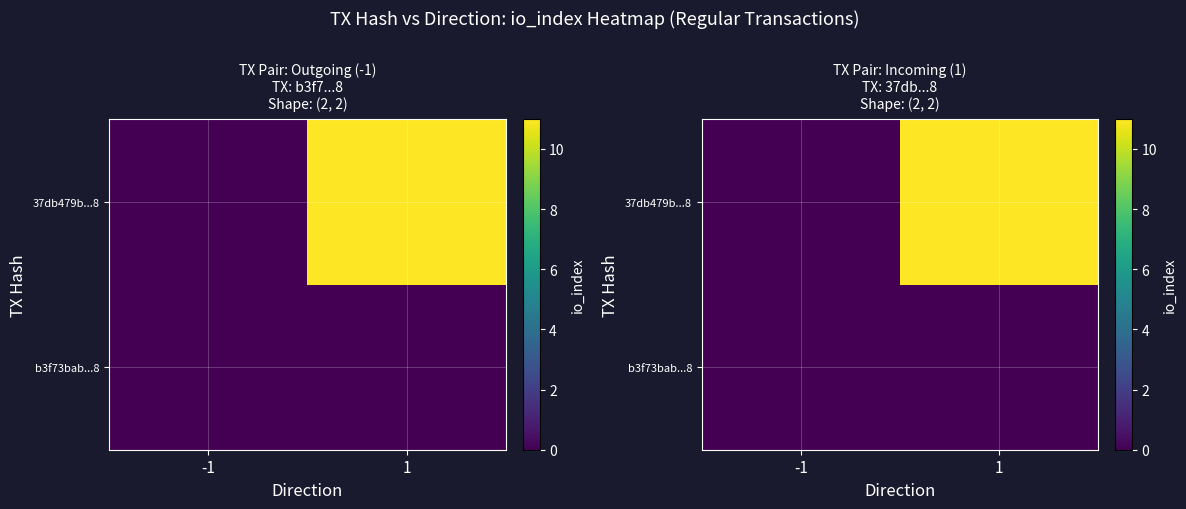

Rank the categories by 37db479b...8 value from highest to lowest.

1, -1